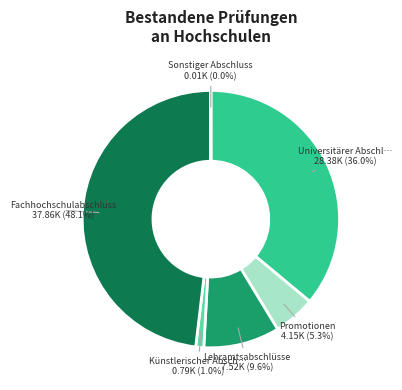

To the nearest percent, what is the difference between the largest and smallest slice percentages?

48%